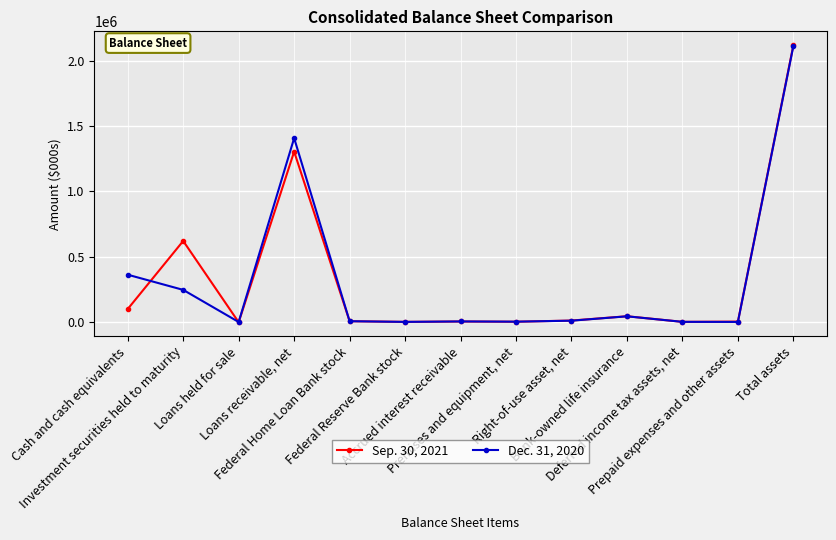

Does the chart have visible grid lines?

Yes